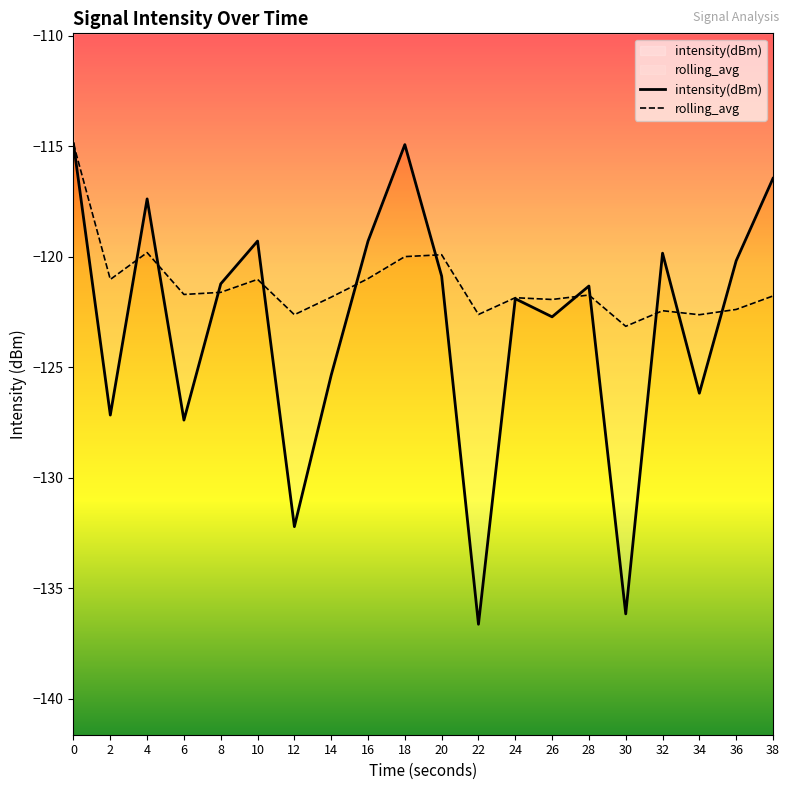

What is the maximum value for rolling_avg?

-114.9